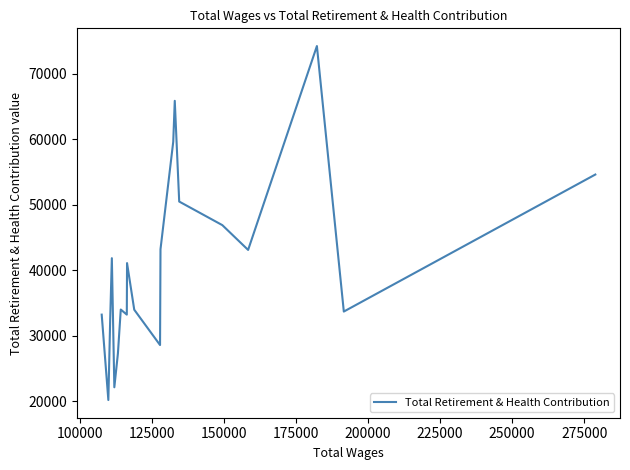

What is the maximum value shown in the chart?

74236